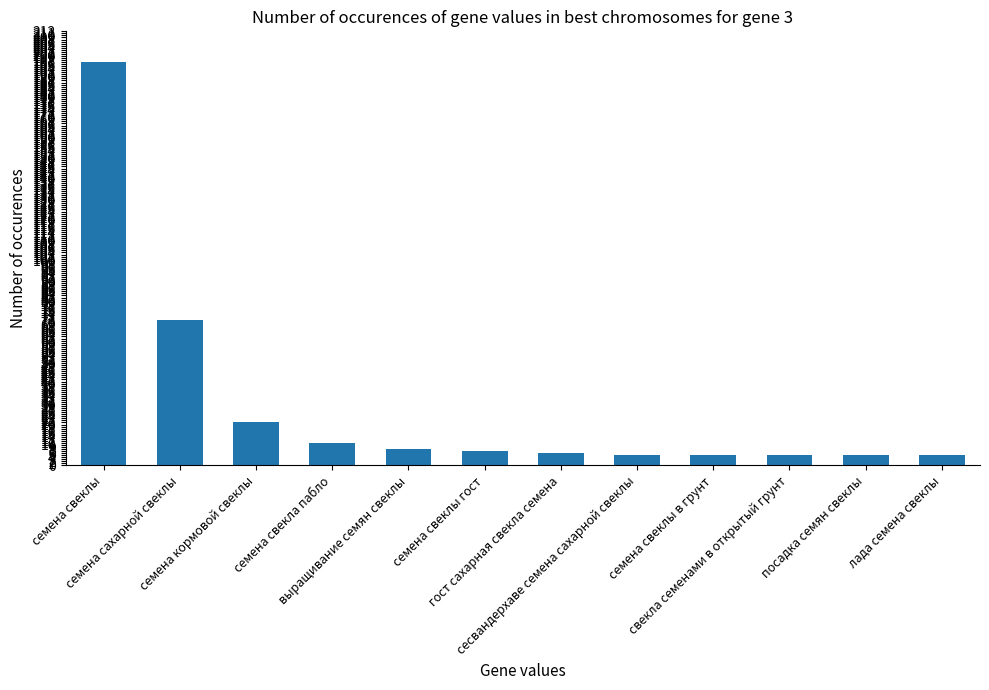

What is the smallest value displayed?

5